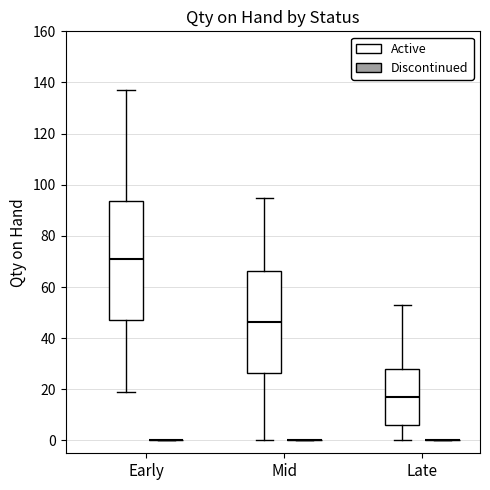

Reading left to right, read every box against the y-axis: the position of its median line, the range the box covers, and the ends of its whiskers. The values are not printed on the chart, so give them approximately, as read against the axis.

Early (Active): median 72, box 48 to 94, whiskers 20 to 138
Early (Discontinued): box collapsed to a line at 0, whiskers 0 to 0
Mid (Active): median 46, box 26 to 66, whiskers 0 to 96
Mid (Discontinued): box collapsed to a line at 0, whiskers 0 to 0
Late (Active): median 18, box 6 to 28, whiskers 0 to 54
Late (Discontinued): box collapsed to a line at 0, whiskers 0 to 0